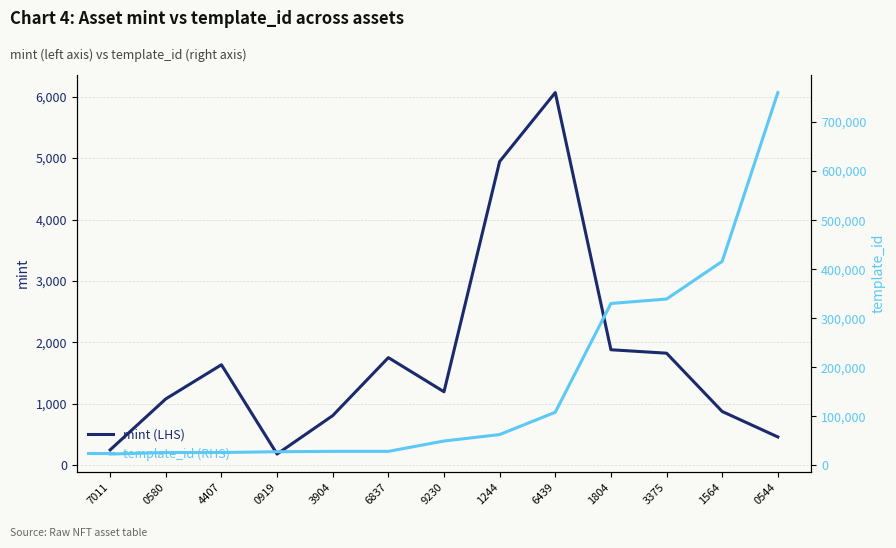

What is the approximate value of mint at 4407?

1638